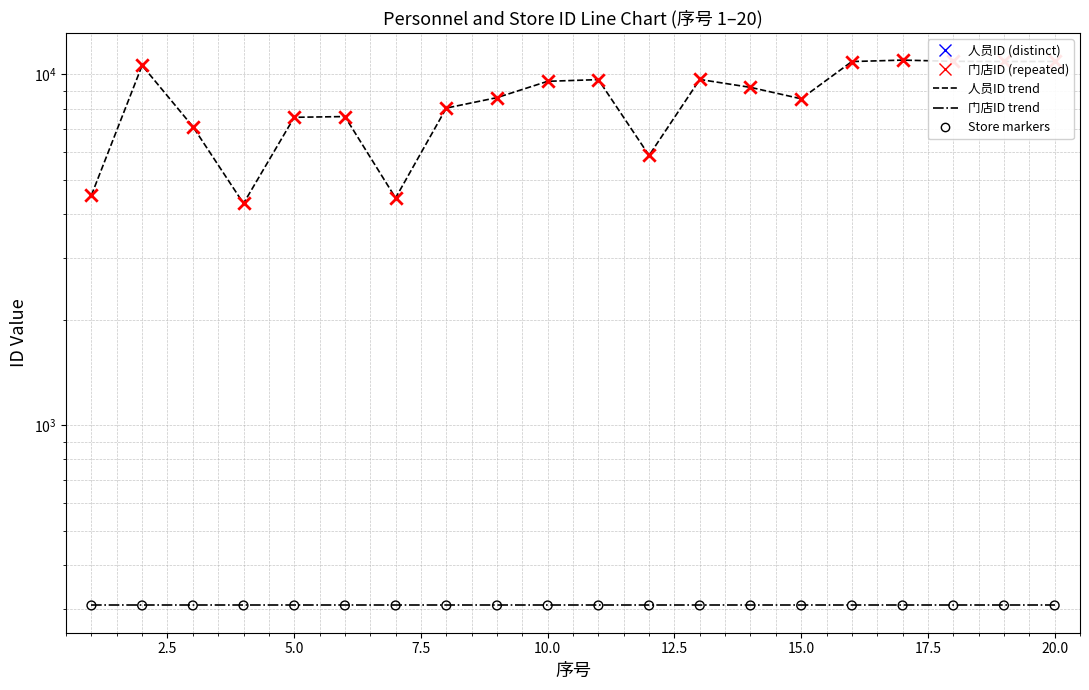

What are all the series names shown in the legend?

人员ID, 门店ID